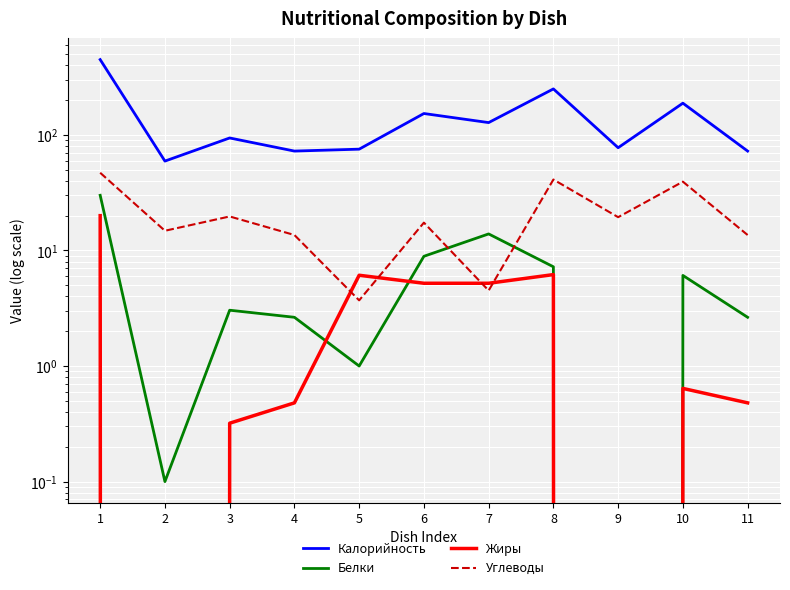

True or false: Белки and Калорийность cross at least once.

False